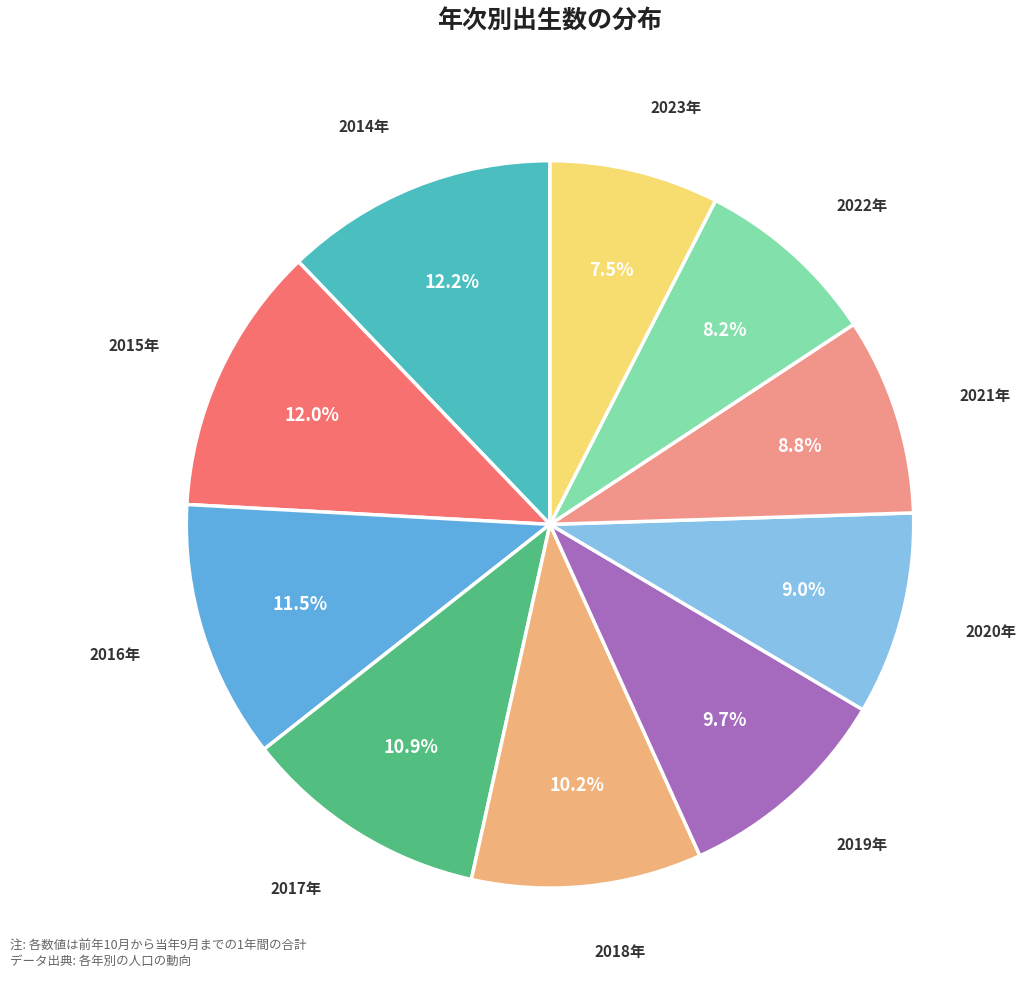

Which slice is the smallest?

2023年